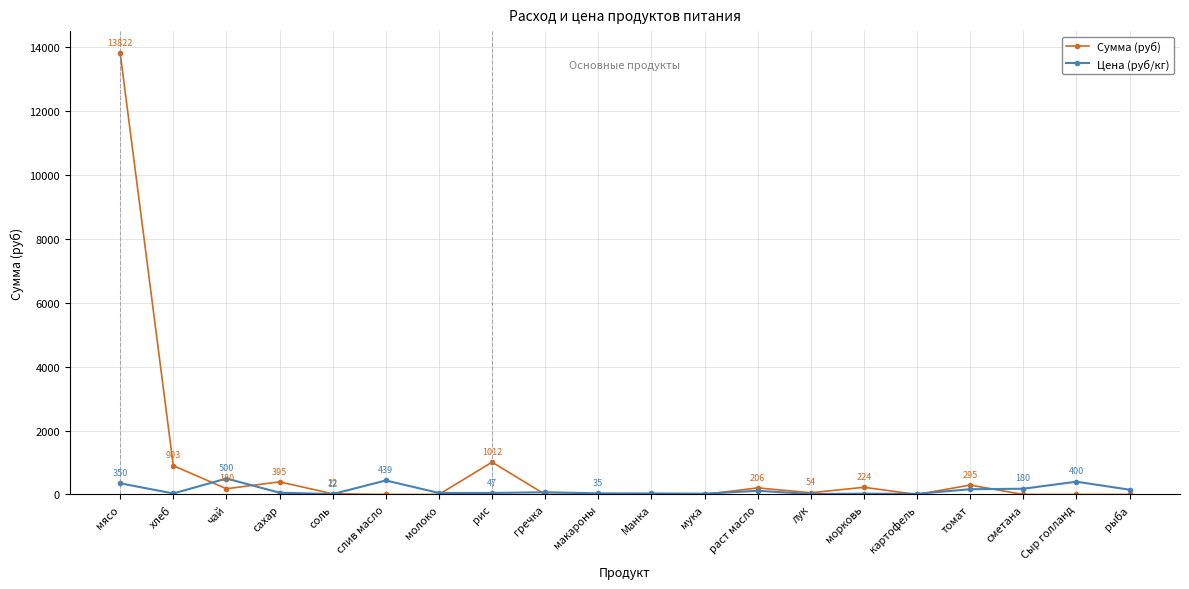

The value of Сумма (руб) at томат is 294.9. True or false?

True